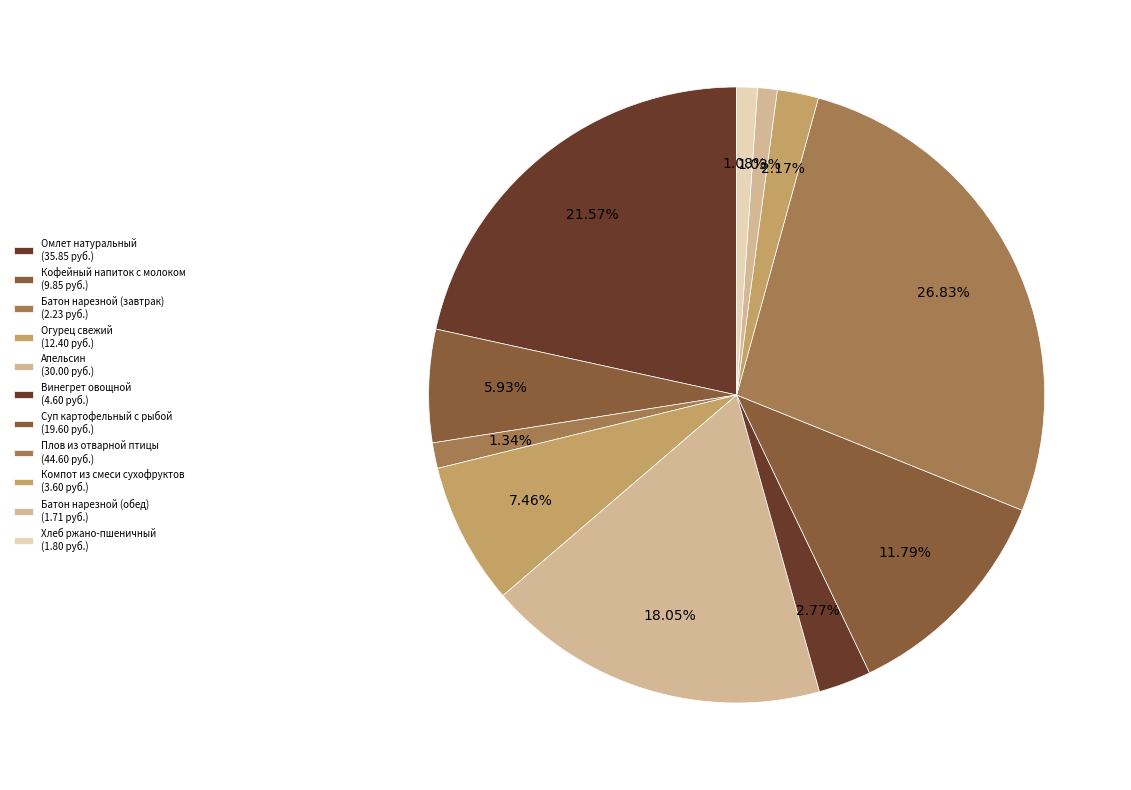

Is there any slice that represents more than half of the pie?

No